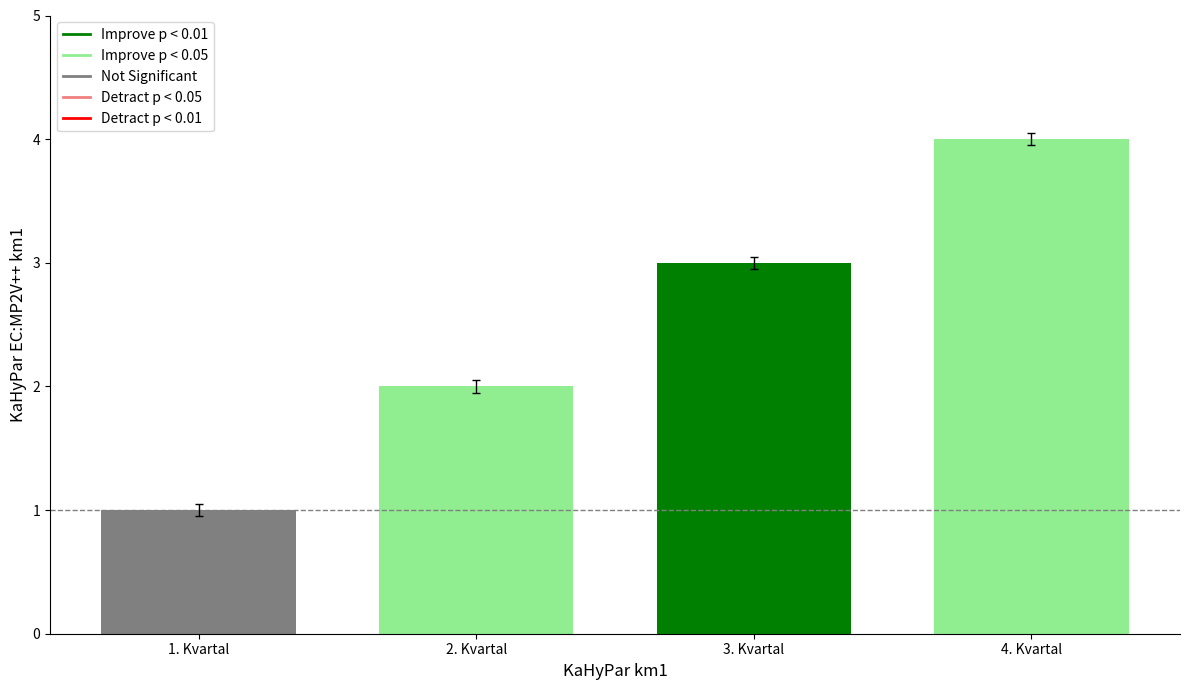

Where is the data nearest to the value 2?

2. Kvartal